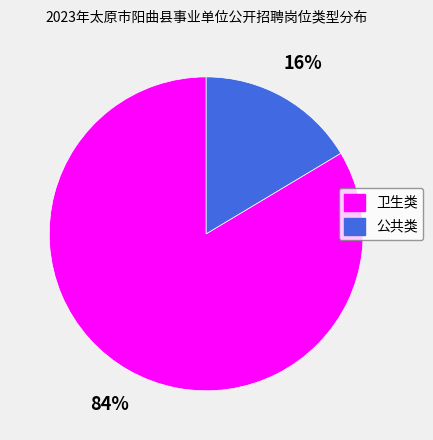

True or false: 卫生类 accounts for 91% of the total.

False